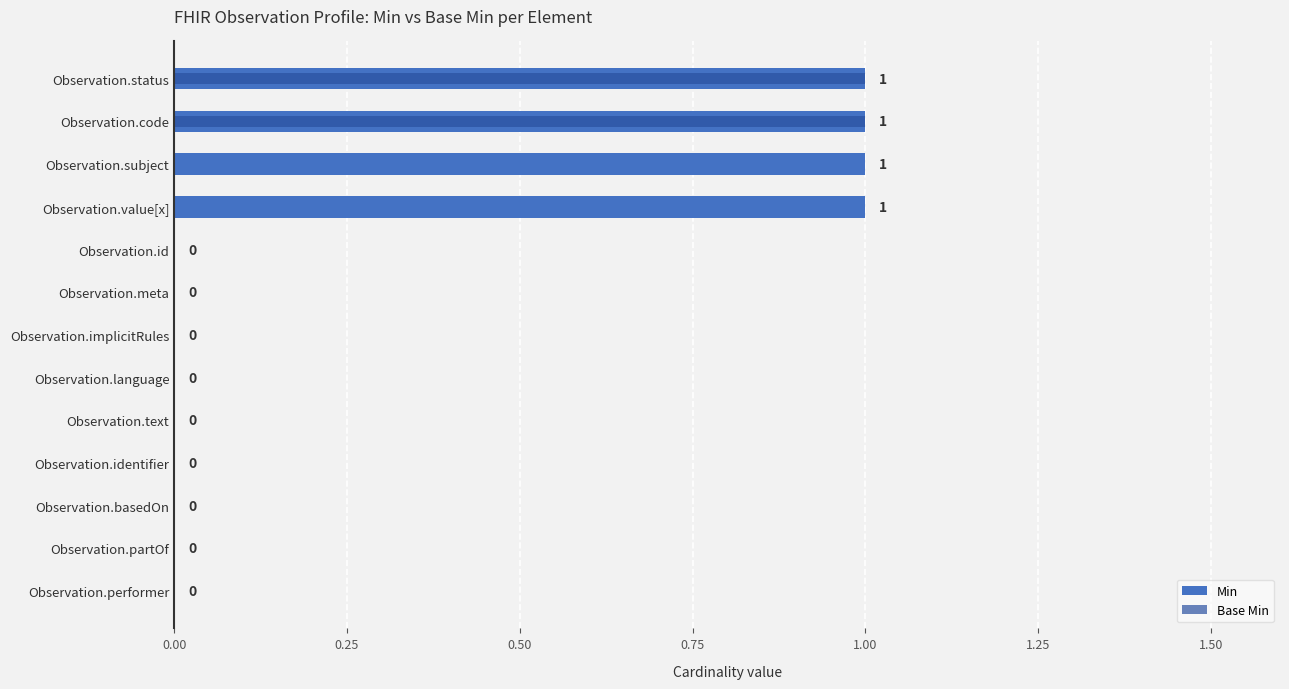

What is the greatest value displayed?

1